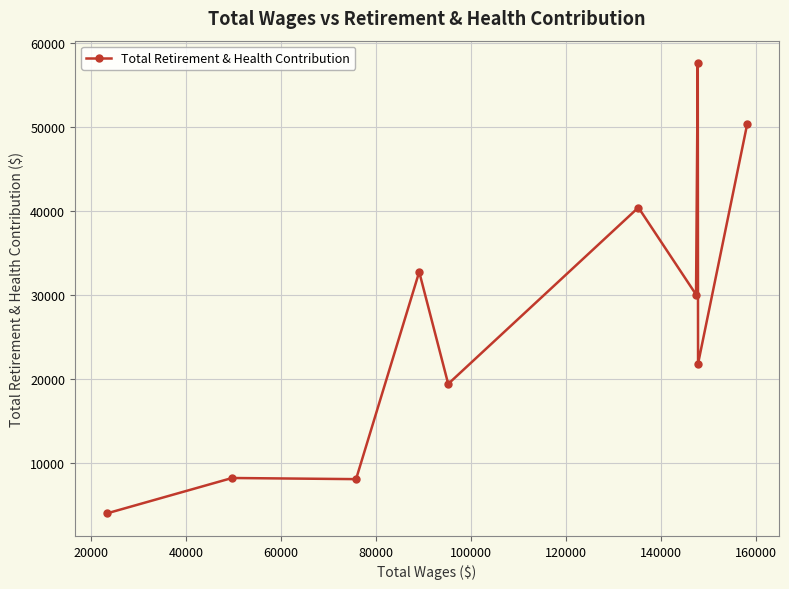

What is the greatest value displayed?

57605